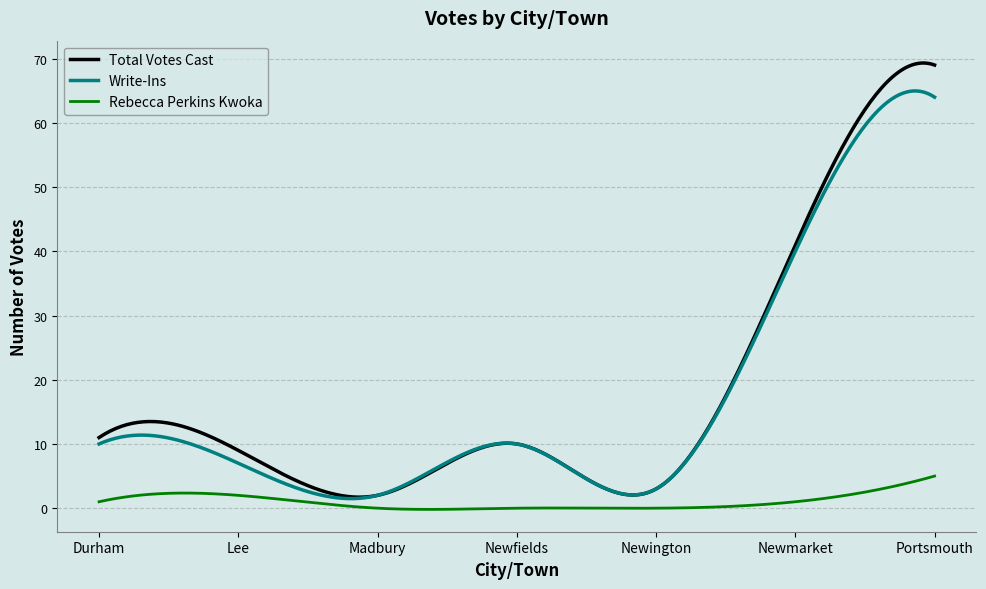

Rank the series by their maximum value, from highest to lowest.

Total Votes Cast, Write-Ins, Rebecca Perkins Kwoka